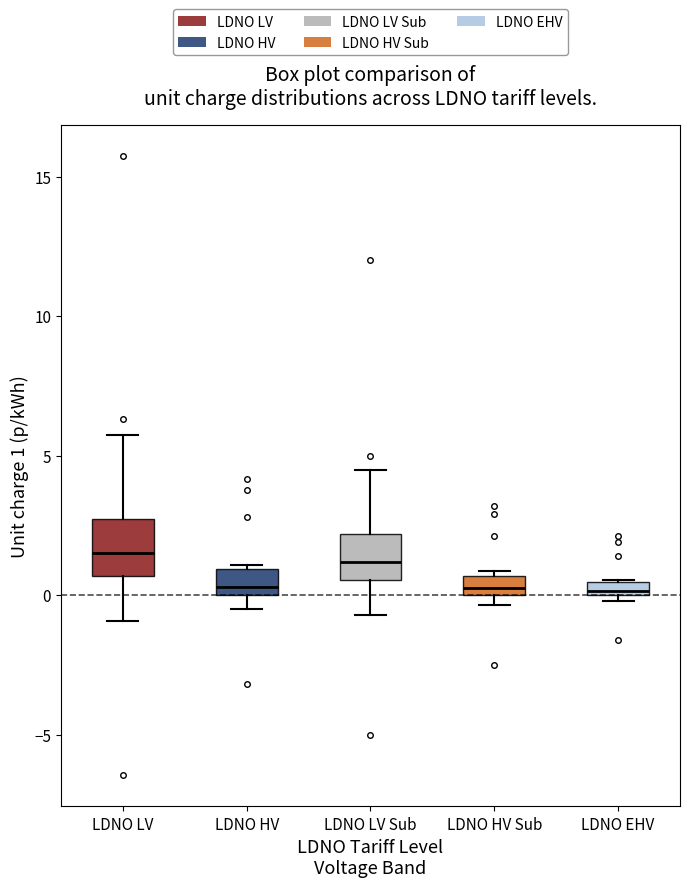

Where does the upper whisker of the box for LDNO LV end on the y-axis? The values are not printed on the chart, so give them approximately, as read against the axis.

5.5